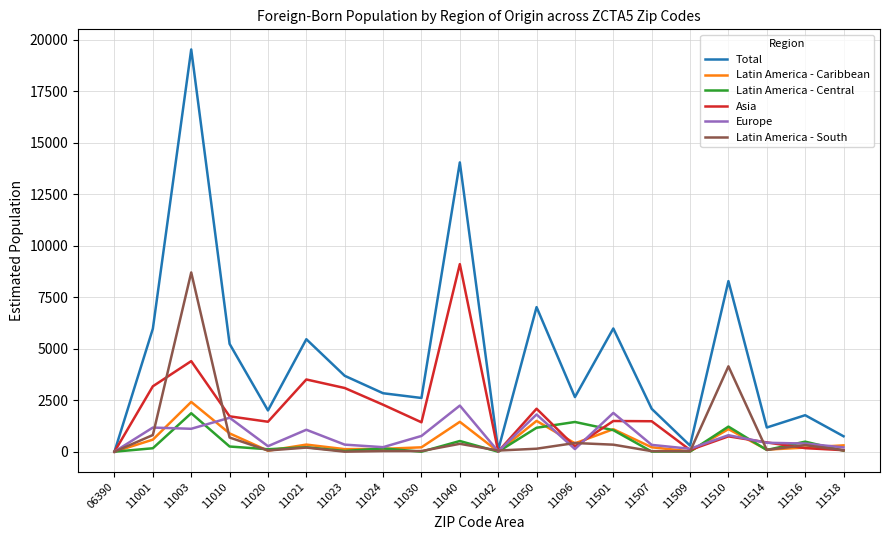

True or false: Total has a value of 2239 at 11501.

False